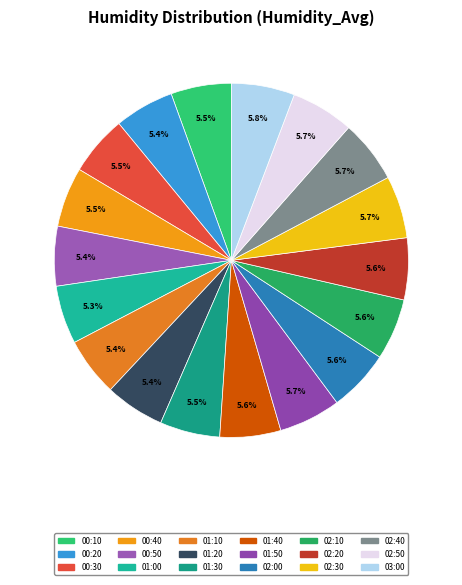

Do 01:00 and 01:20 together represent more than half of the pie?

No